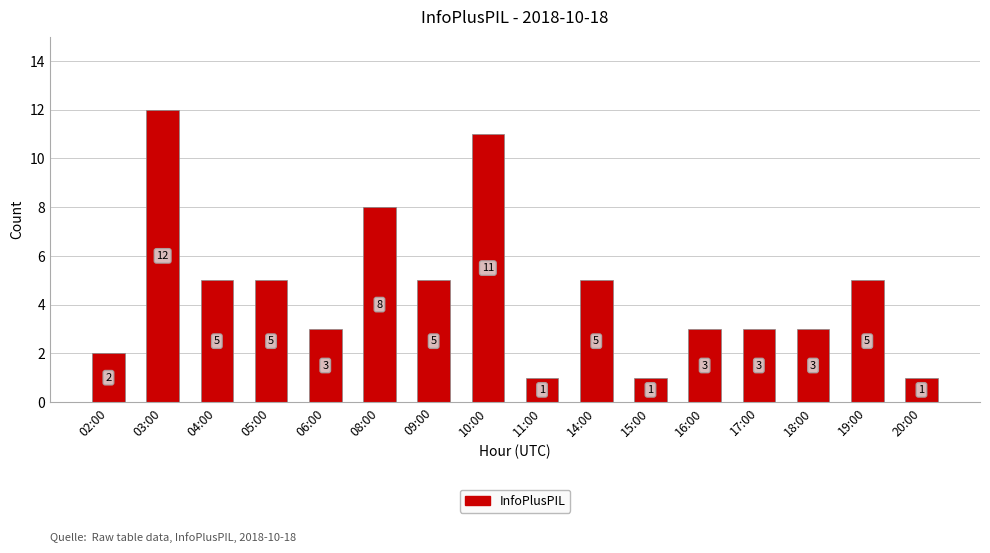

What is the minimum value shown in the chart?

1